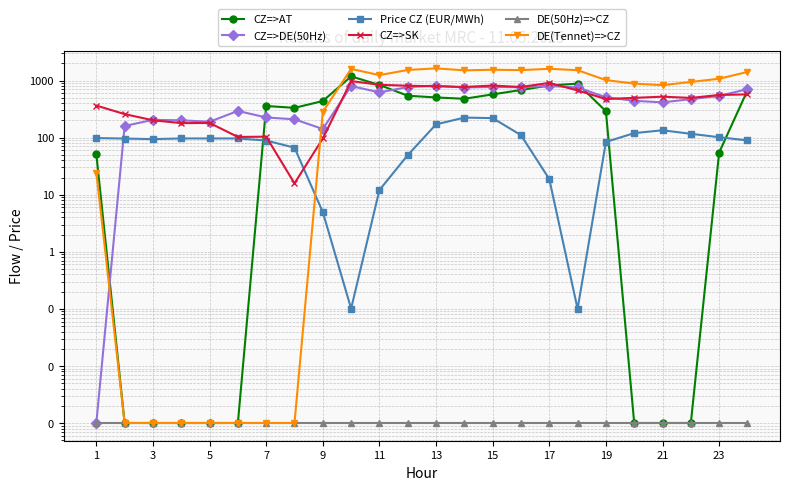

How many times do DE(Tennet)=>CZ and CZ=>AT cross each other?

1